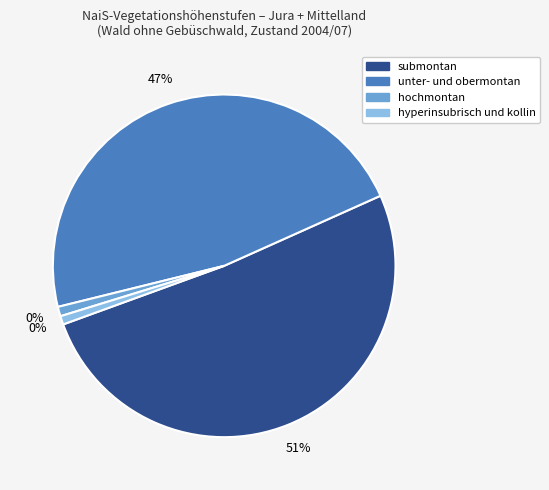

Which slice is the largest?

submontan